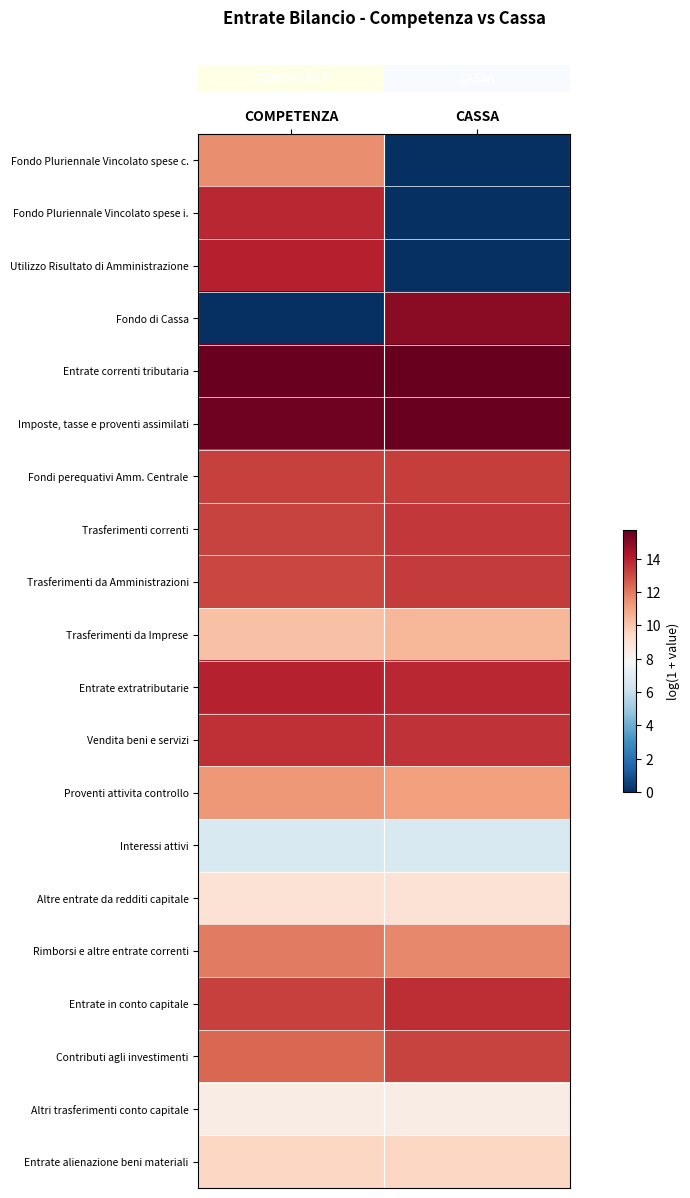

At how many categories does at least one series exceed 2?

2